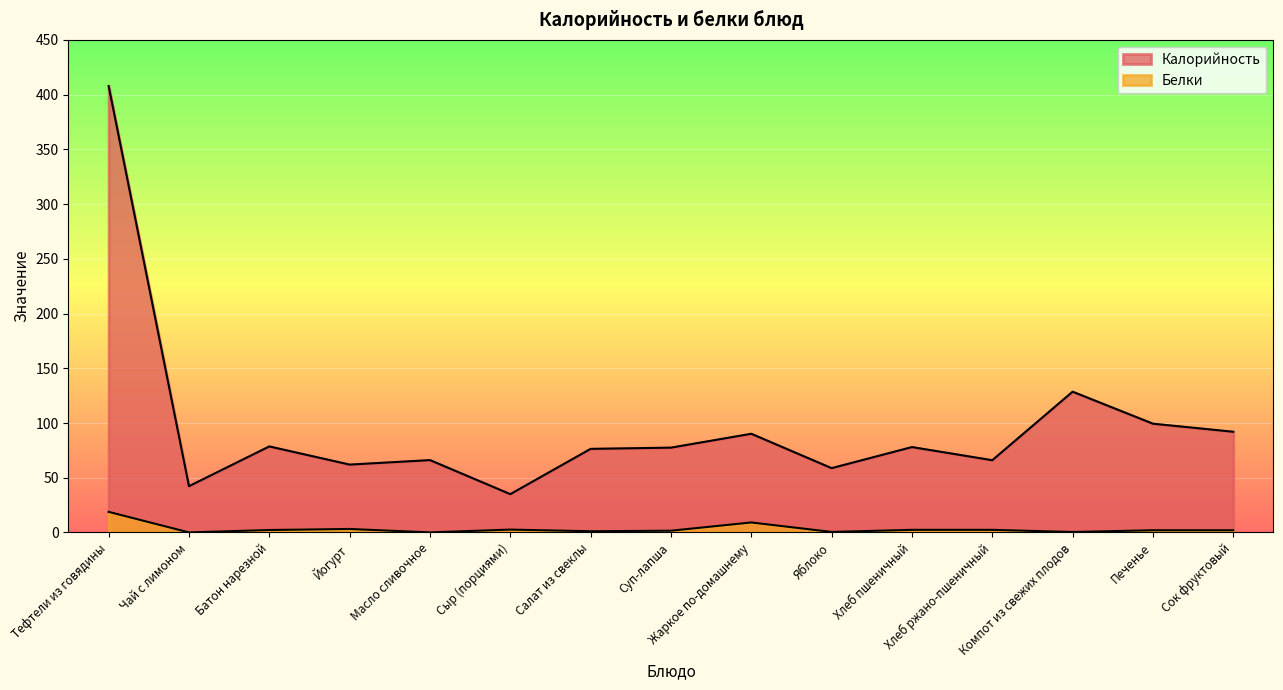

What is the difference between the highest and lowest values at Хлеб пшеничный?

75.6